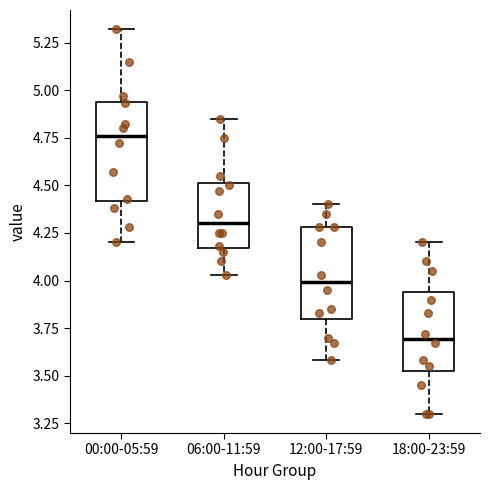

Where does the median line of the box for 12:00-17:59 sit on the y-axis? The values are not printed on the chart, so give them approximately, as read against the axis.

4.00